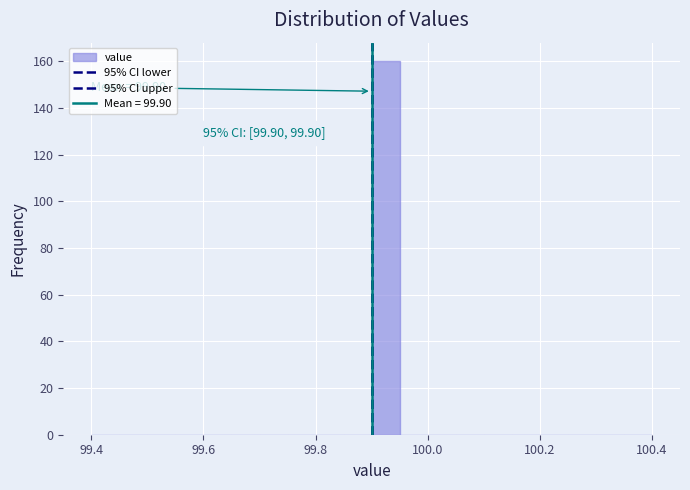

Around what value on the x-axis is the tallest bar? Give the approximate position of its centre, as read against the axis.

99.92